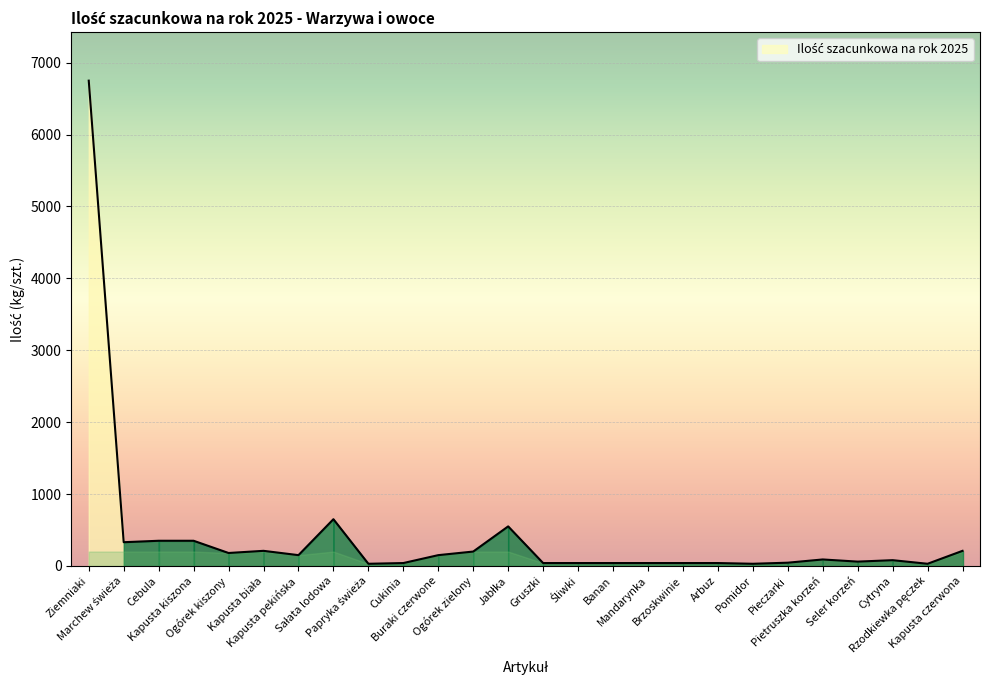

How many interior local peaks (higher than both neighbors) does the data have?

5